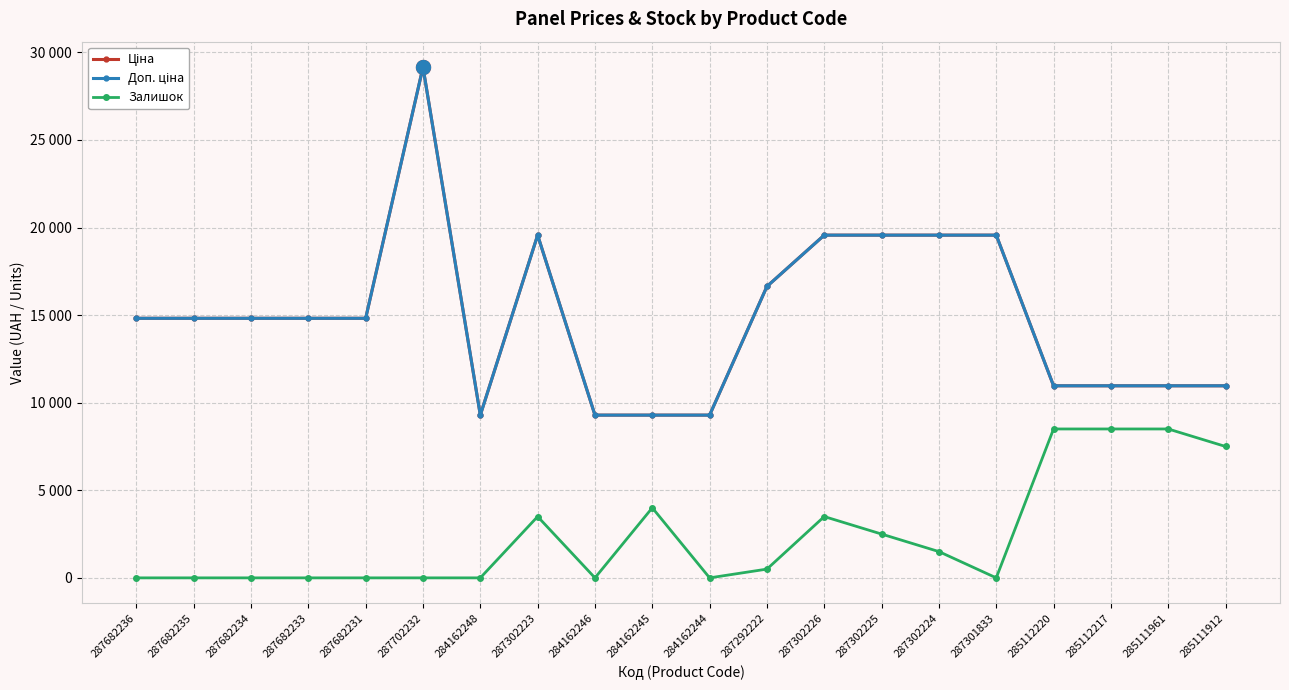

True or false: Залишок has a value of 4000.0 at 284162245.

True